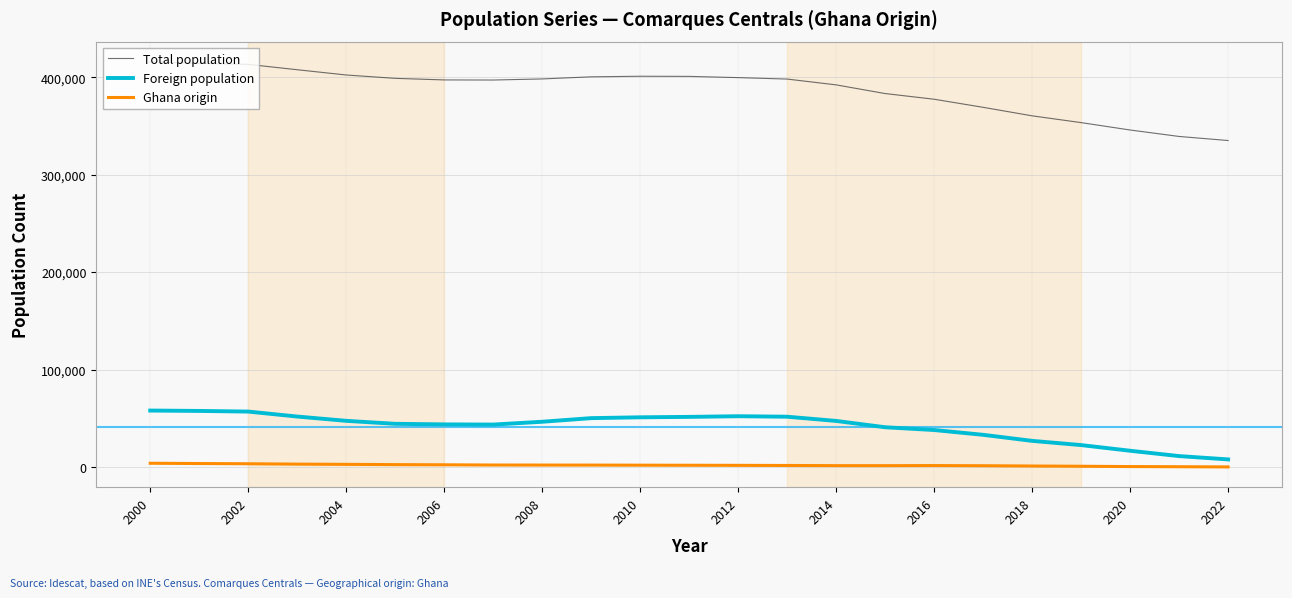

What is the difference between the maximum and minimum values in the Total population series?

80694